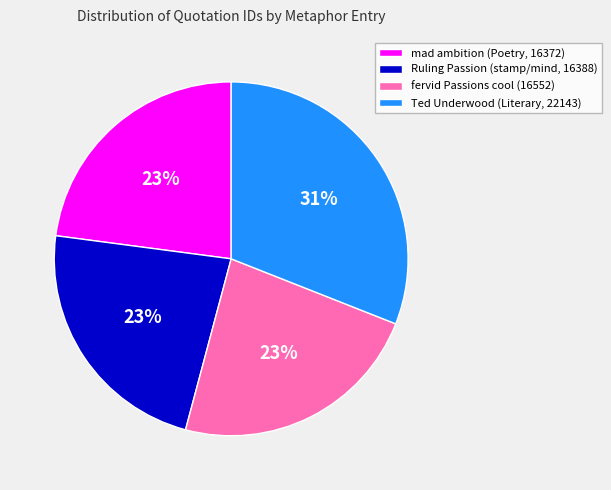

Approximately how many times larger is the value at fervid Passions cool (16552) compared to Ted Underwood (Literary, 22143)?

0.7